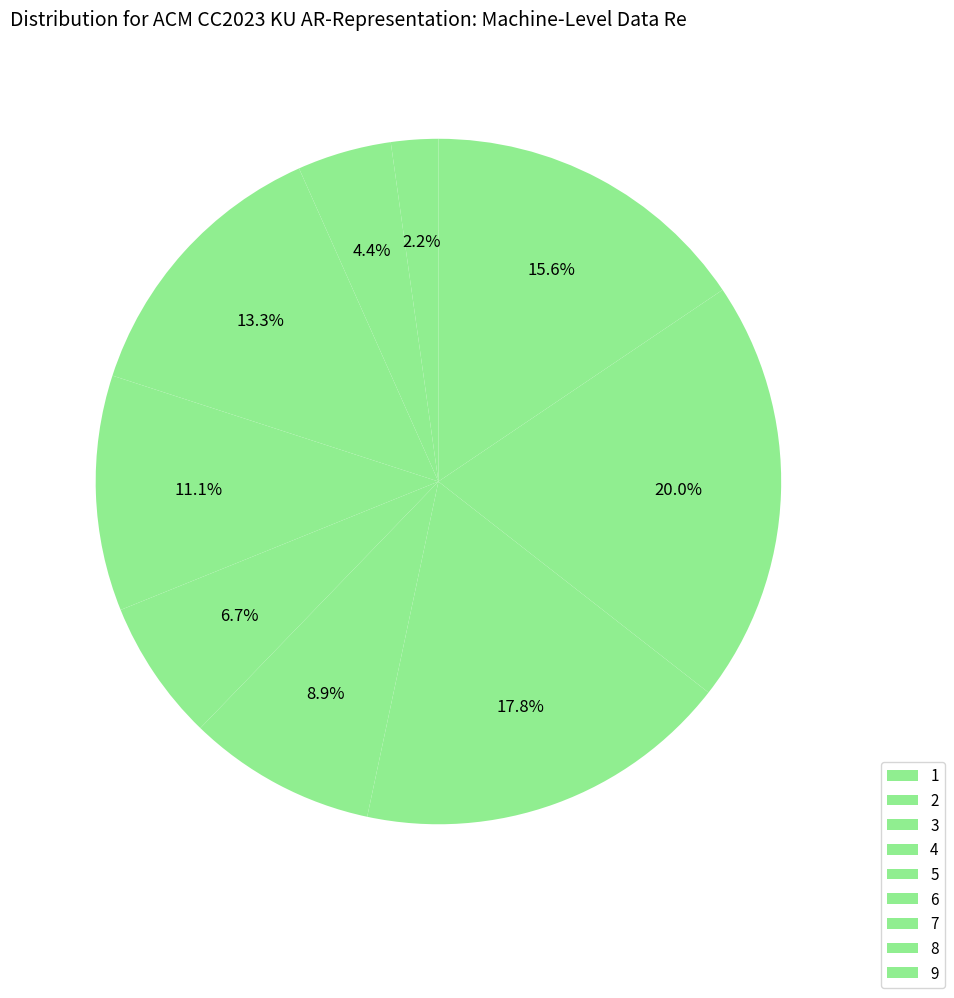

What is the largest slice in the pie chart?

8